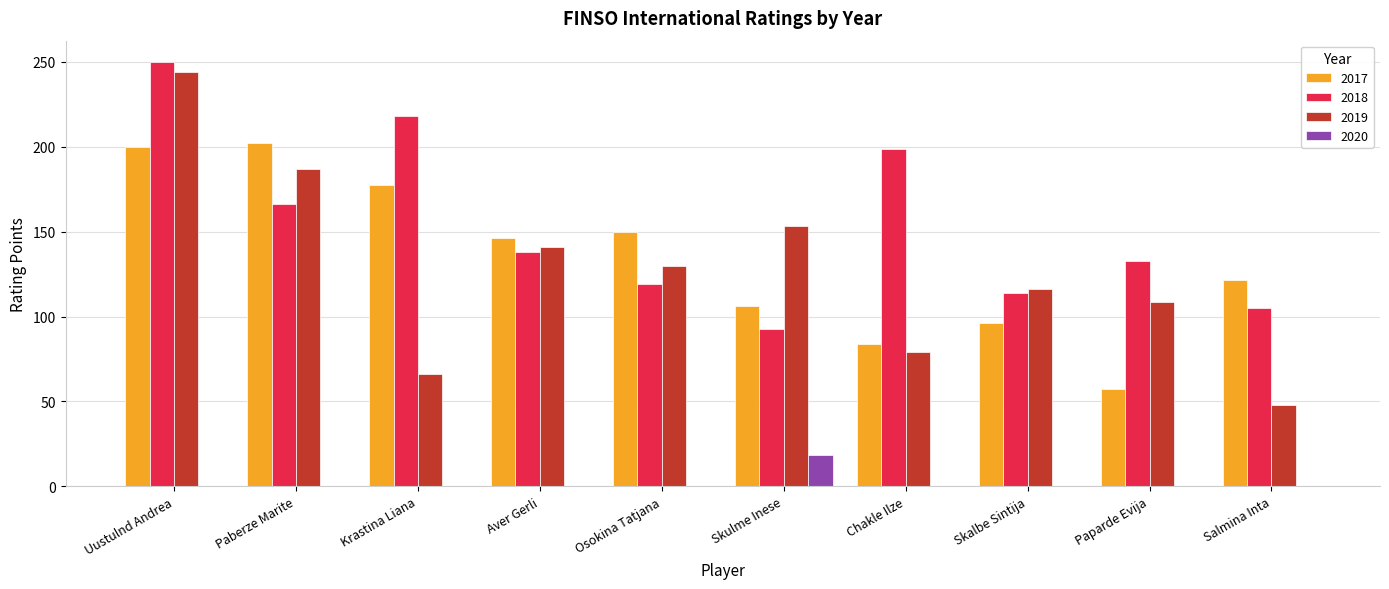

Is it true that 2020 equals 11.4 at Chakle Ilze?

False